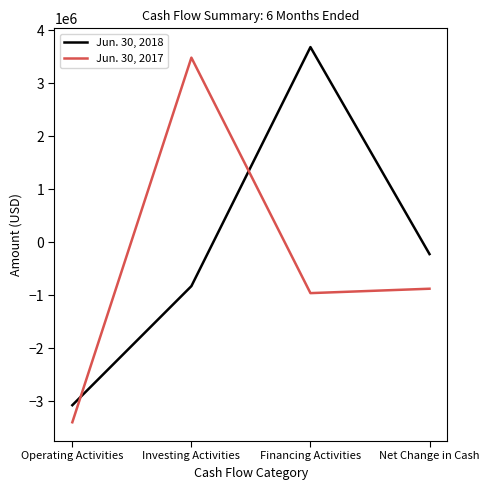

What is the average value of the Jun. 30, 2017 series?

-439000